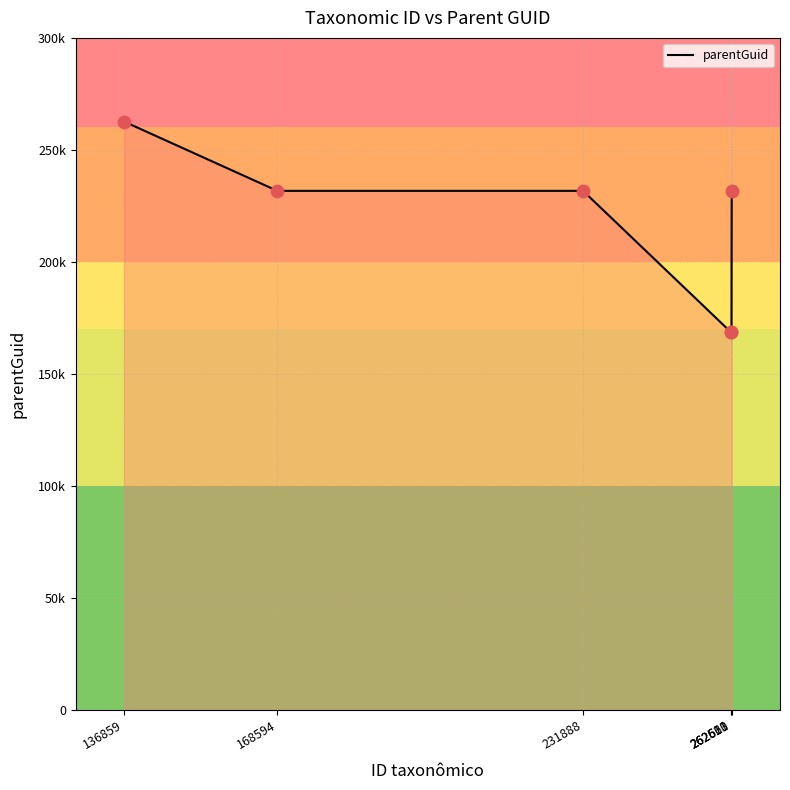

What is the ratio of the value at 136859 to the value at 231888?

1.1